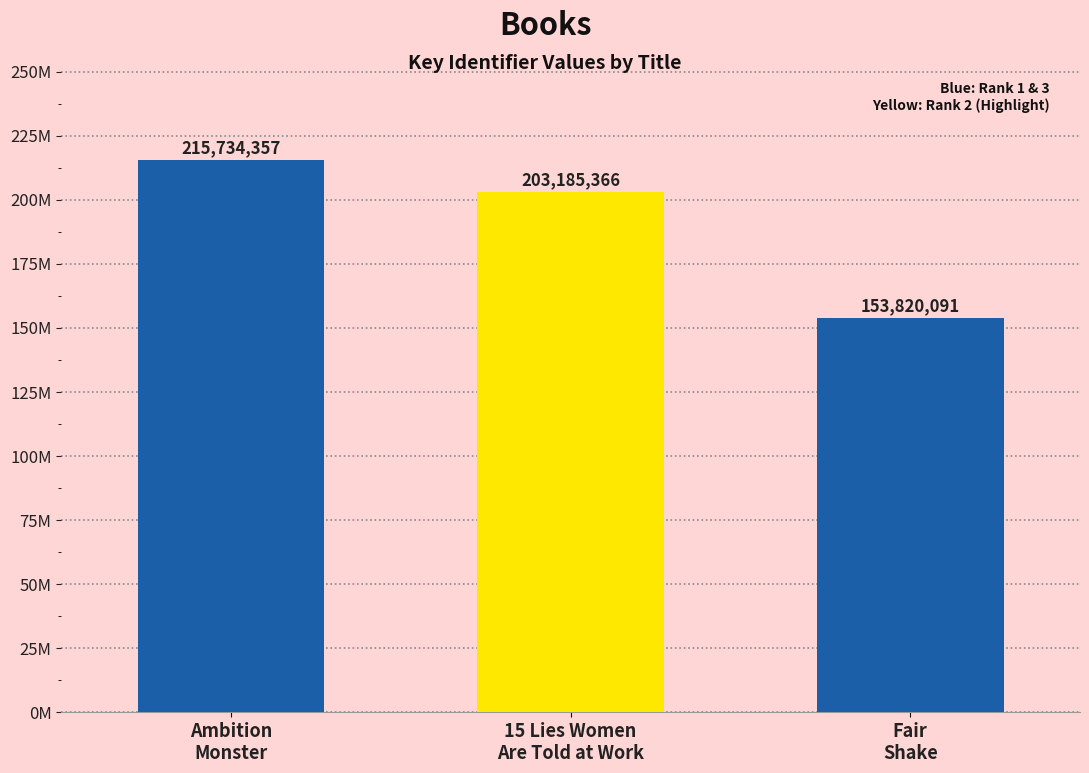

True or false: the data shows 135084733 at Ambition
Monster.

False